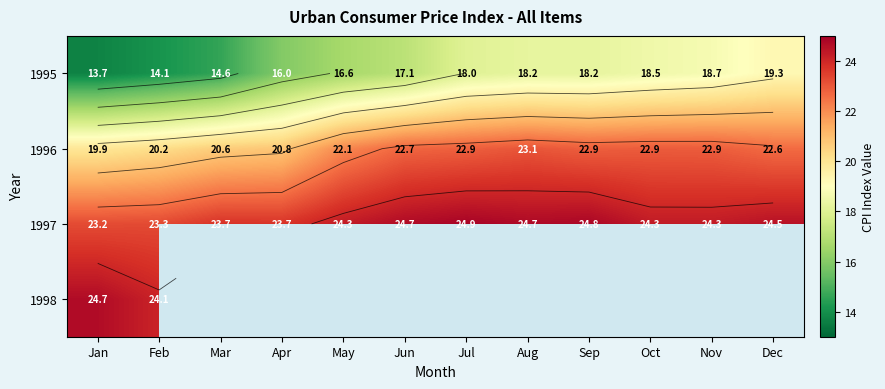

Where is 1997 nearest to the value 24?

Mar